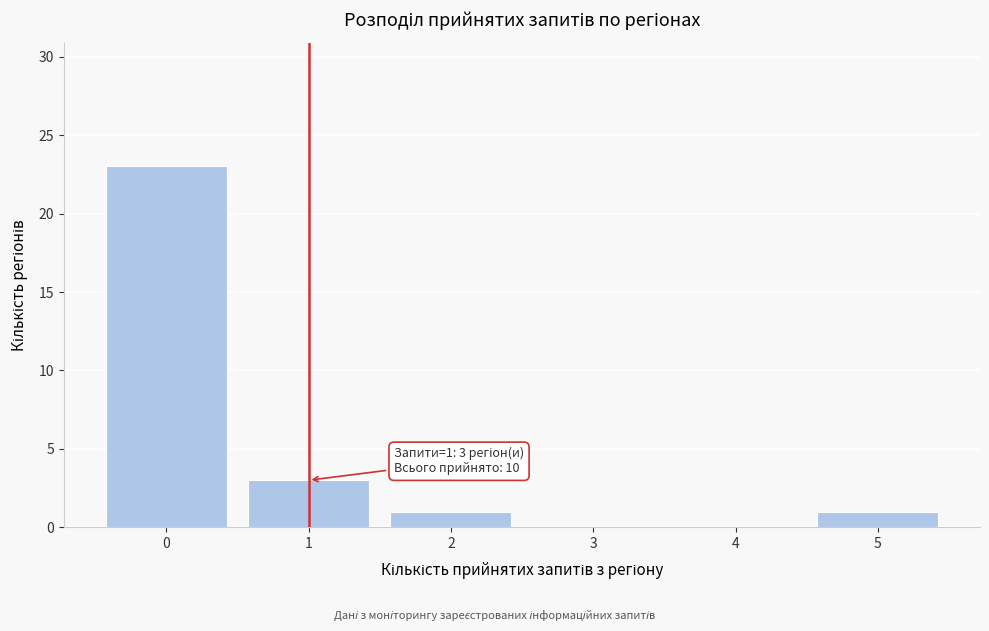

Reading left to right, what are all the values shown in this chart?

0=23	1=3	2=1	3=0	4=0	5=1